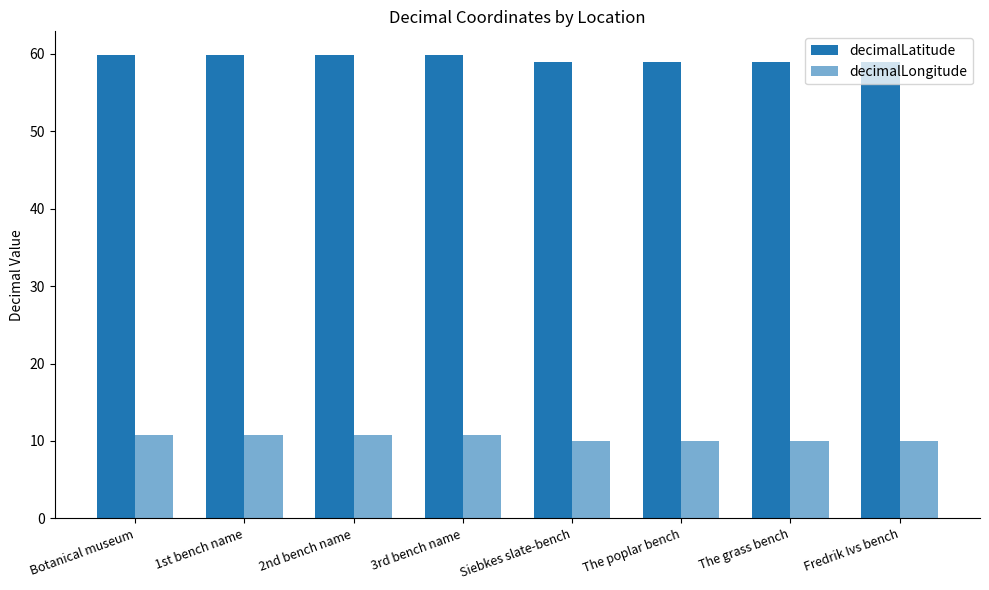

Does the chart contain any negative values?

No